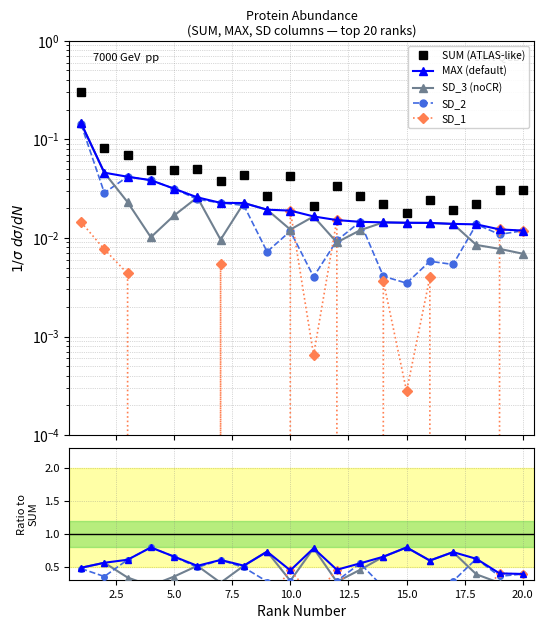

Is the value of MAX at 11 greater than the value of SD_3 at 3?

No